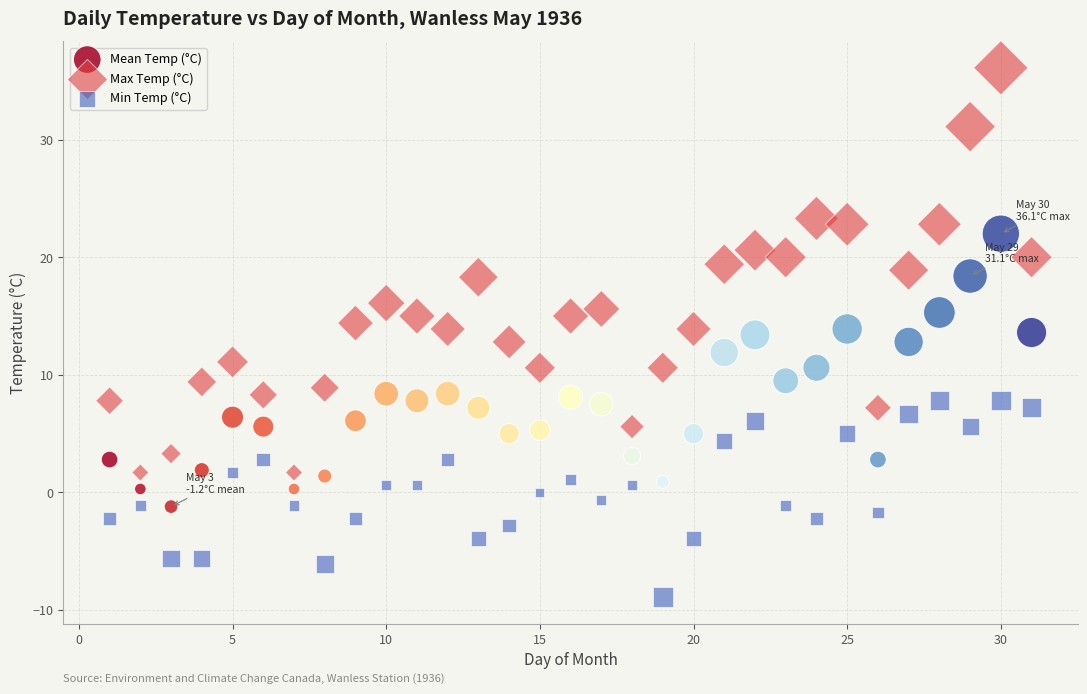

Across all data points, what is the range of Y values (max minus min)?

45.0